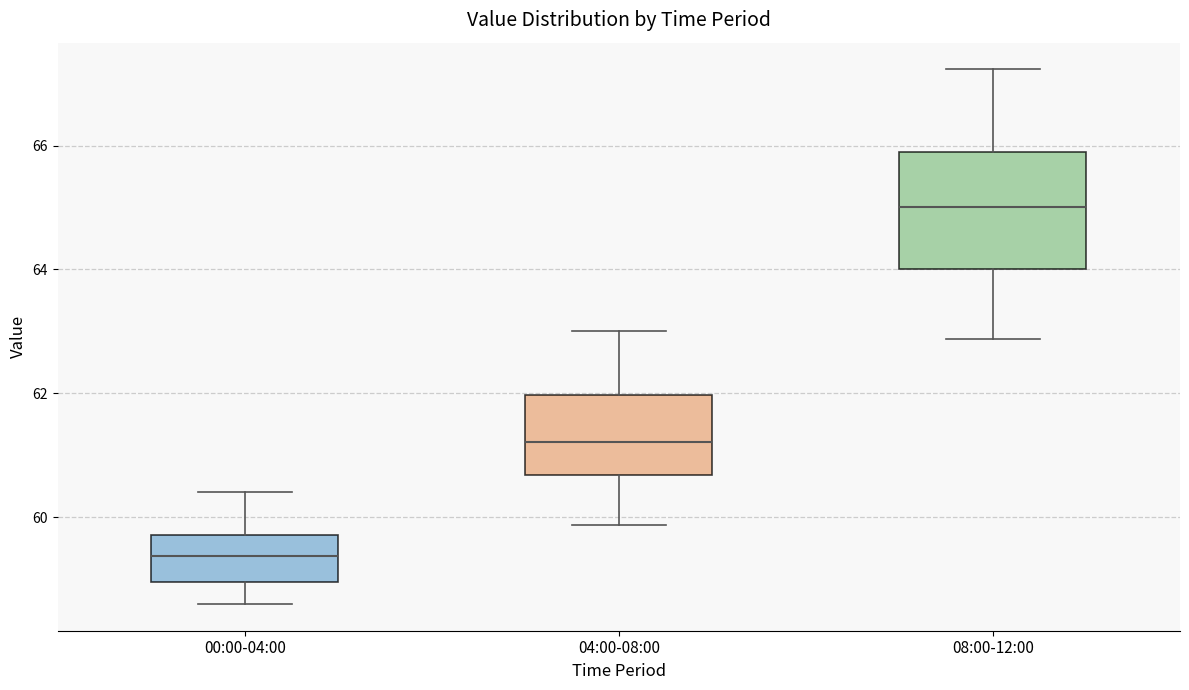

Reading left to right, read every box against the y-axis: the position of its median line, the range the box covers, and the ends of its whiskers. The values are not printed on the chart, so give them approximately, as read against the axis.

00:00-04:00: median 59.4, box 59.0 to 59.8, whiskers 58.6 to 60.4
04:00-08:00: median 61.2, box 60.6 to 62.0, whiskers 59.8 to 63.0
08:00-12:00: median 65.0, box 64.0 to 65.8, whiskers 62.8 to 67.2